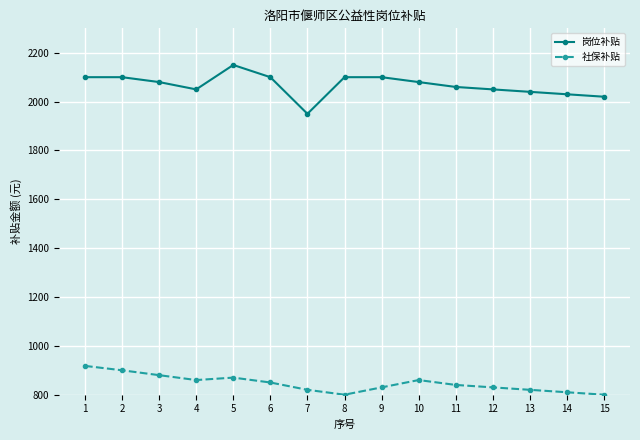

True or false: 岗位补贴 has more than 0 interior local peaks.

True